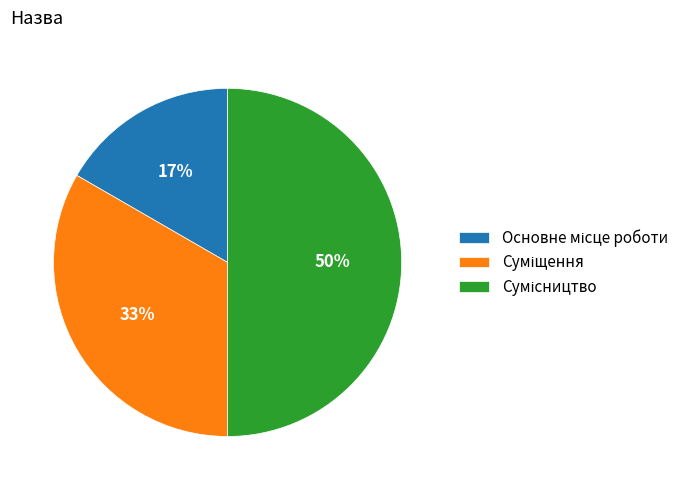

To the nearest percent, what is the average slice percentage?

33%